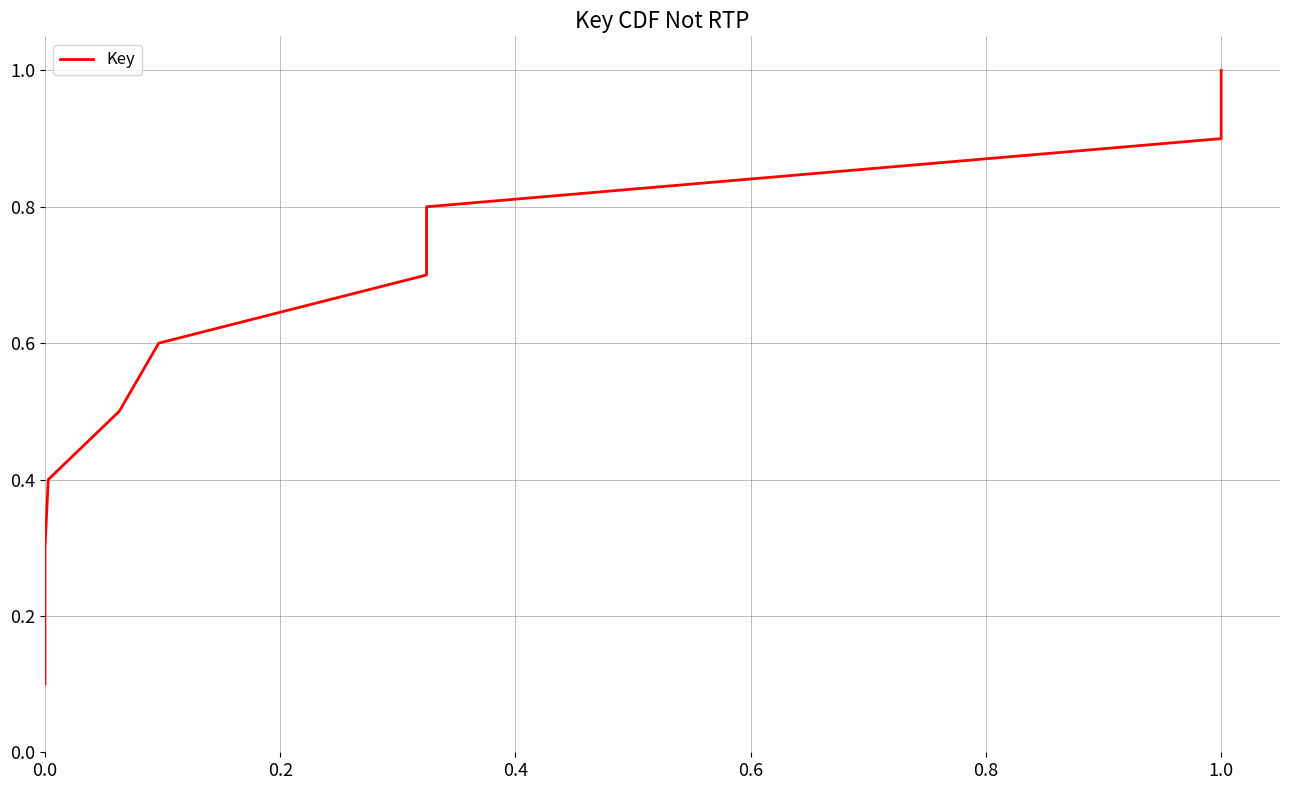

What is the sum of all values?

5.5